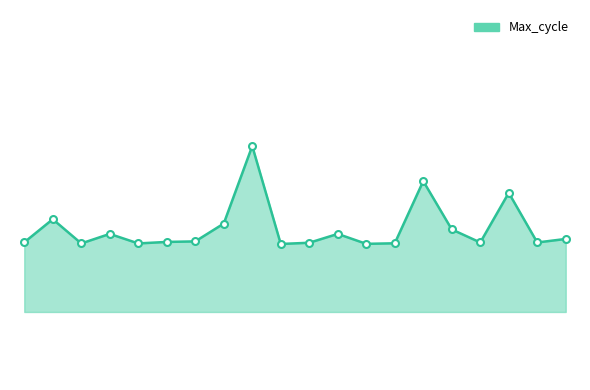

Does the chart have visible grid lines?

No